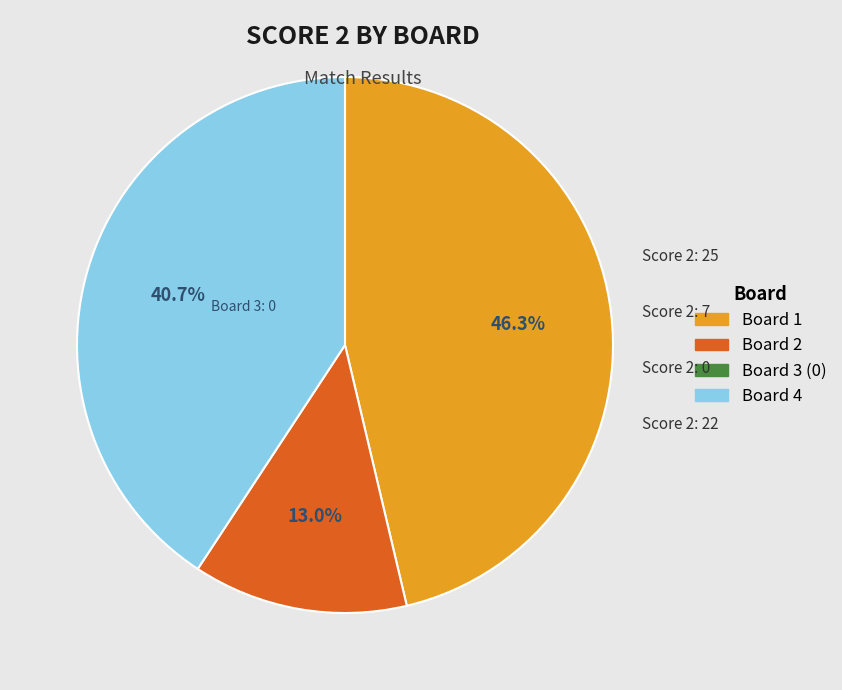

Is there any slice that represents more than half of the pie?

No